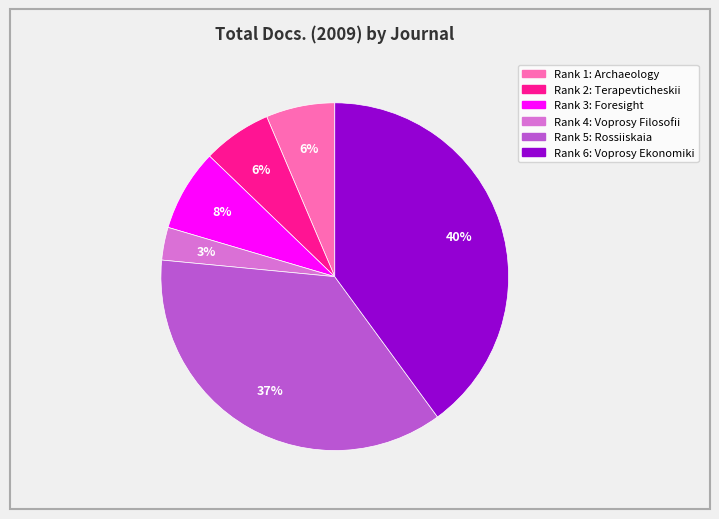

Is there any slice that represents more than half of the pie?

No